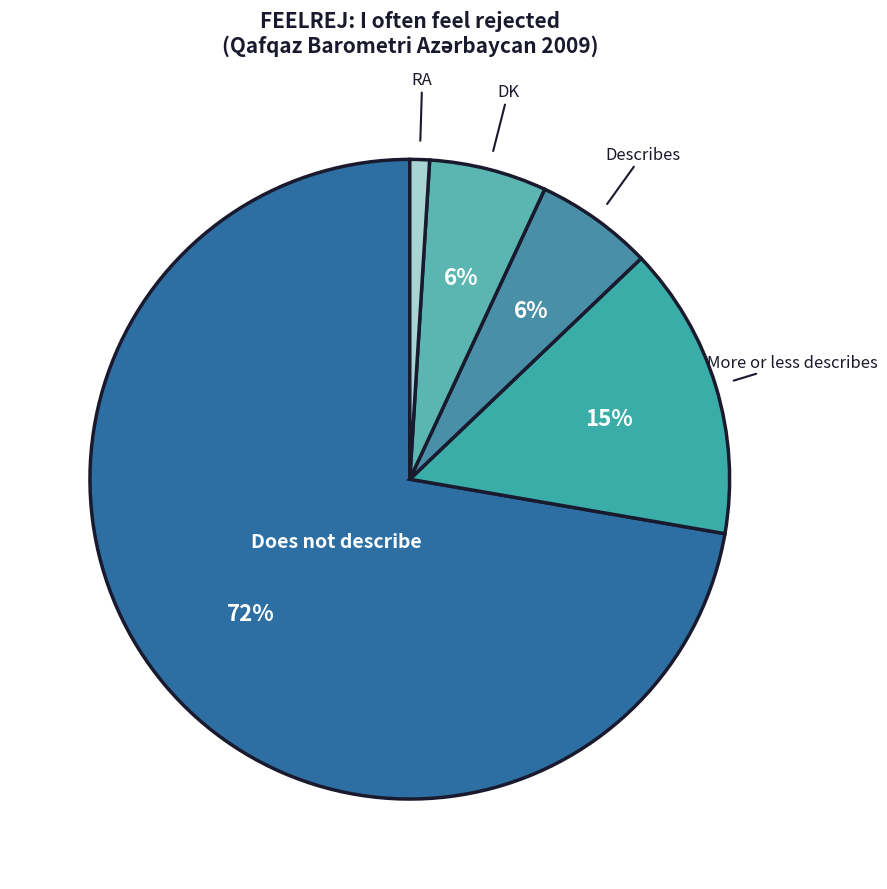

The DK slice represents 6% of the pie. True or false?

True